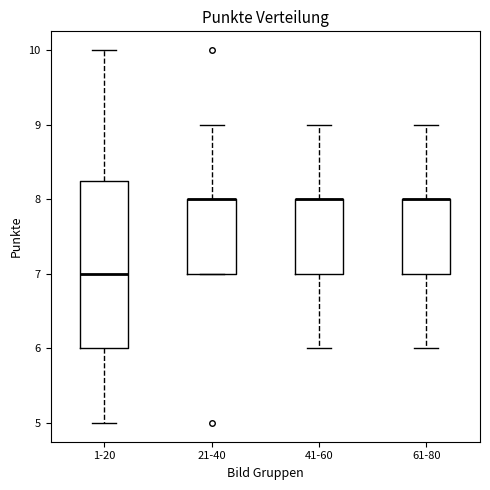

Reading left to right, transcribe this box plot: for each box, give where its median line is, the range the box spans, and where its two whiskers end, as read against the y-axis. The values are not printed on the chart, so give them approximately, as read against the axis.

1-20: median 7.0, box 6.0 to 8.3, whiskers 5.0 to 10.0
21-40: median 8.0 (drawn on the box's upper edge), box 7.0 to 8.0, whiskers 7.0 to 9.0
41-60: median 8.0 (drawn on the box's upper edge), box 7.0 to 8.0, whiskers 6.0 to 9.0
61-80: median 8.0 (drawn on the box's upper edge), box 7.0 to 8.0, whiskers 6.0 to 9.0